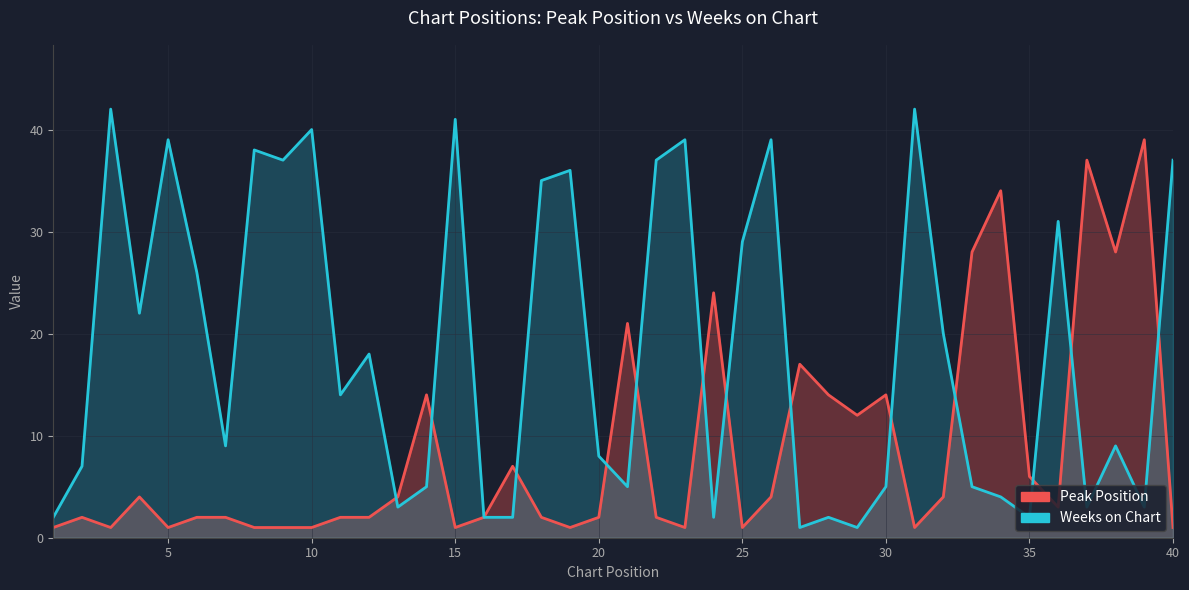

What is the difference between the maximum and second lowest values in the Weeks on Chart series?

41